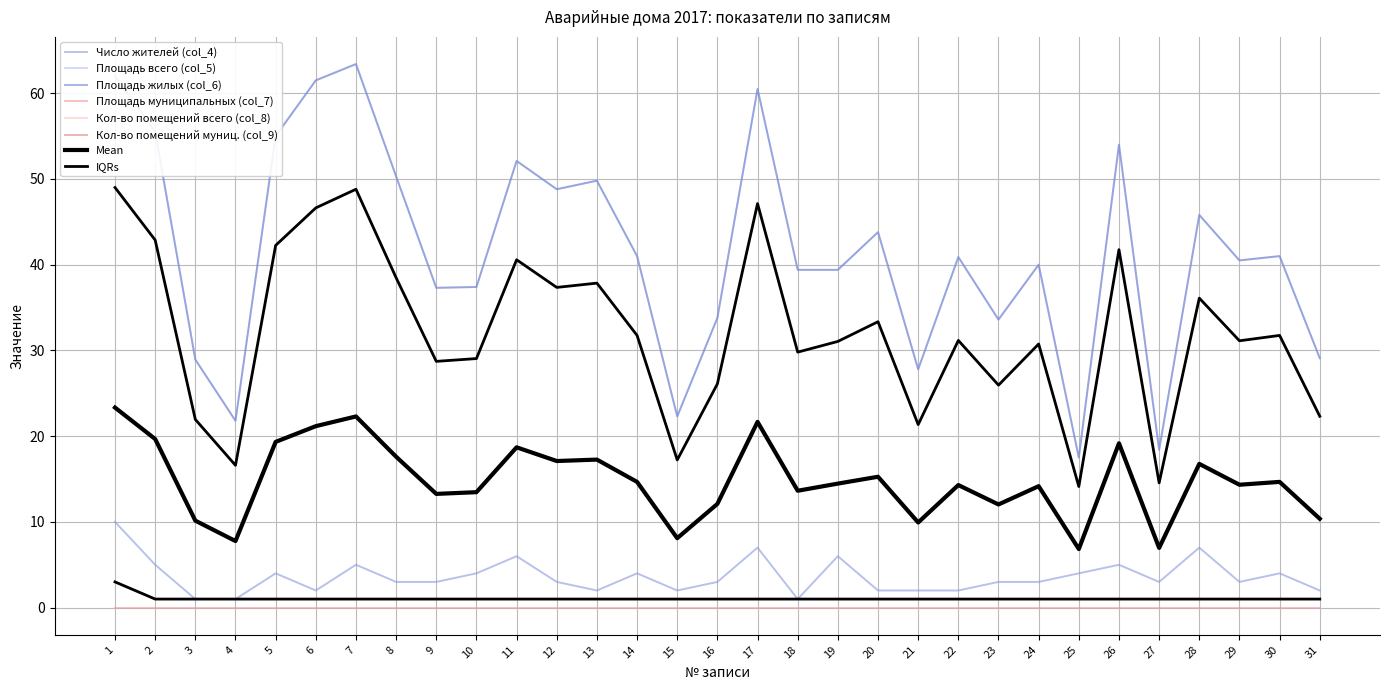

At which category does Площадь жилых (col_6) reach its first local valley?

4